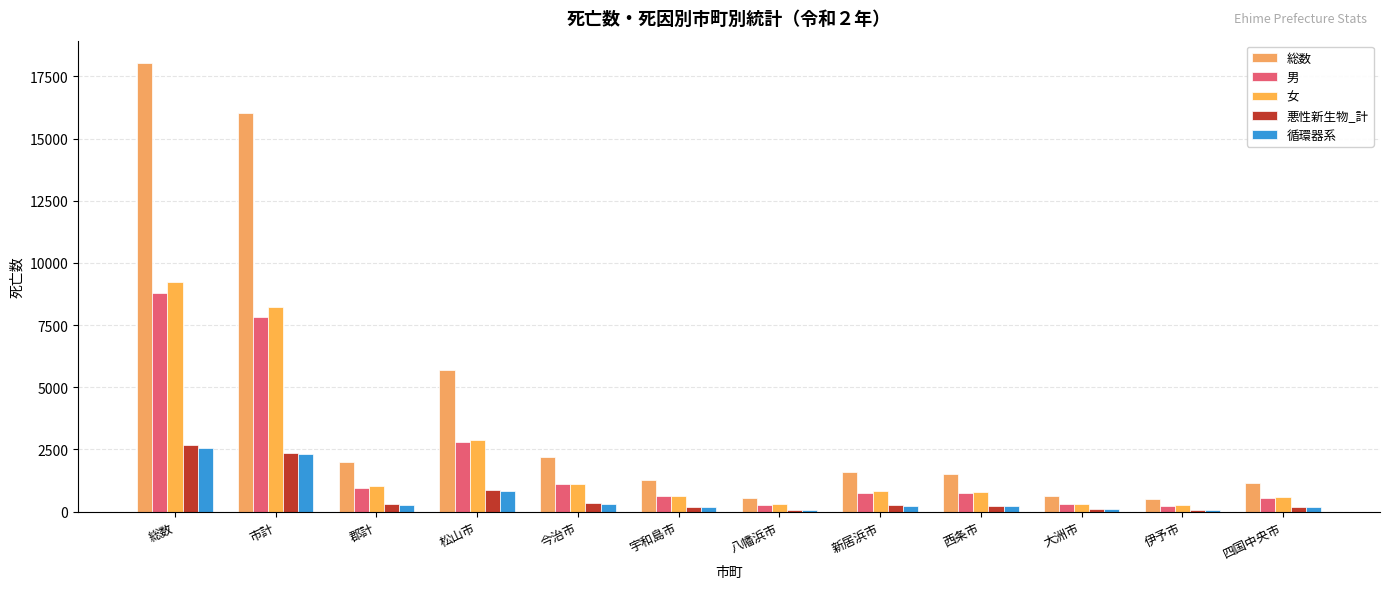

Between 郡計 and 西条市, which is larger?

郡計